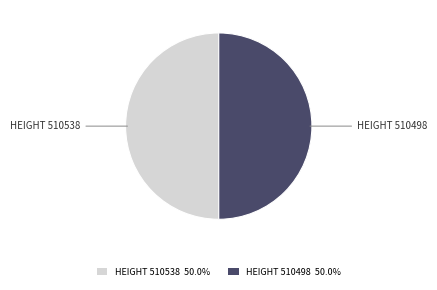

Approximately how many times larger is the value at HEIGHT 510498 50.0% compared to HEIGHT 510538 50.0%?

1.0